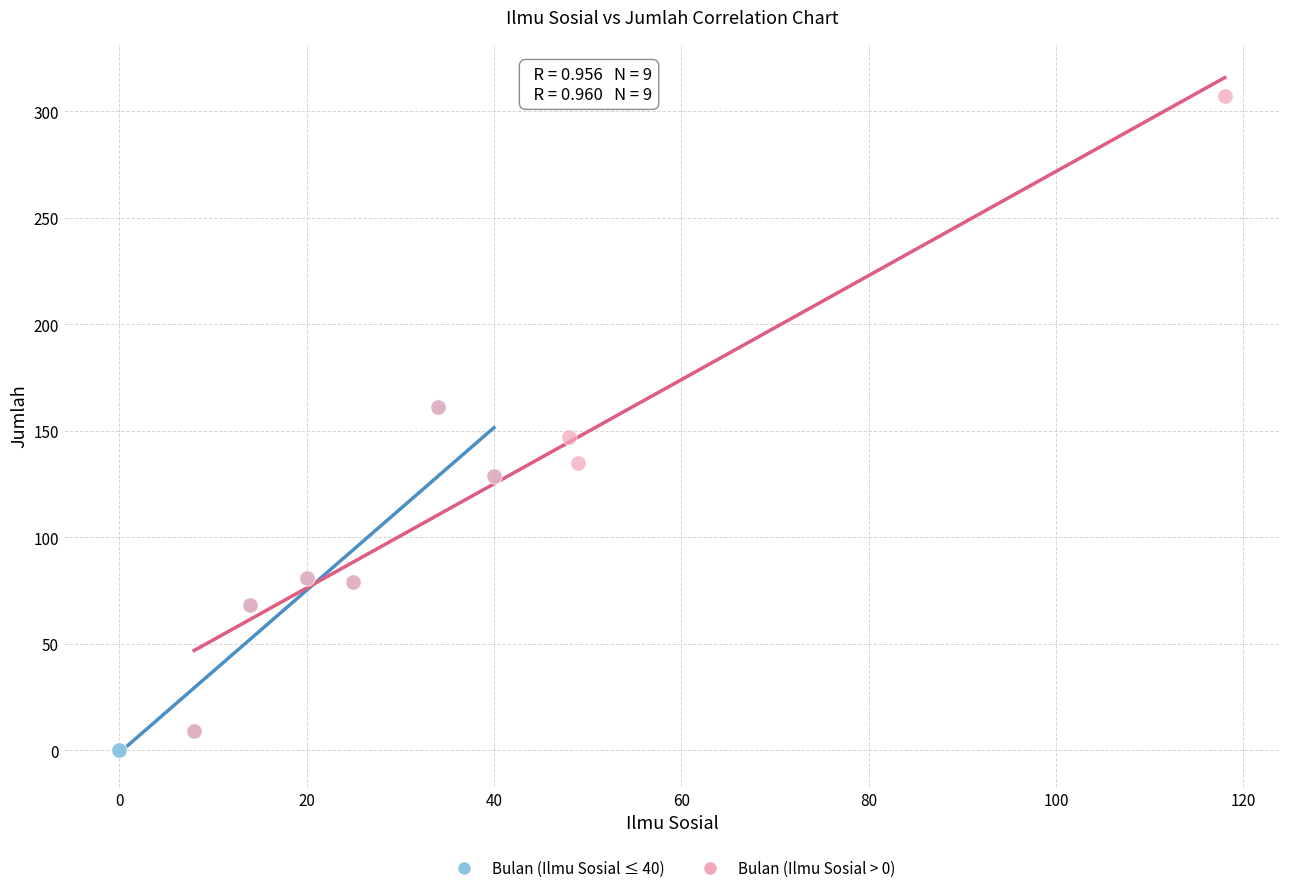

Which series has the widest spread of Y values?

Bulan (Ilmu Sosial > 0)